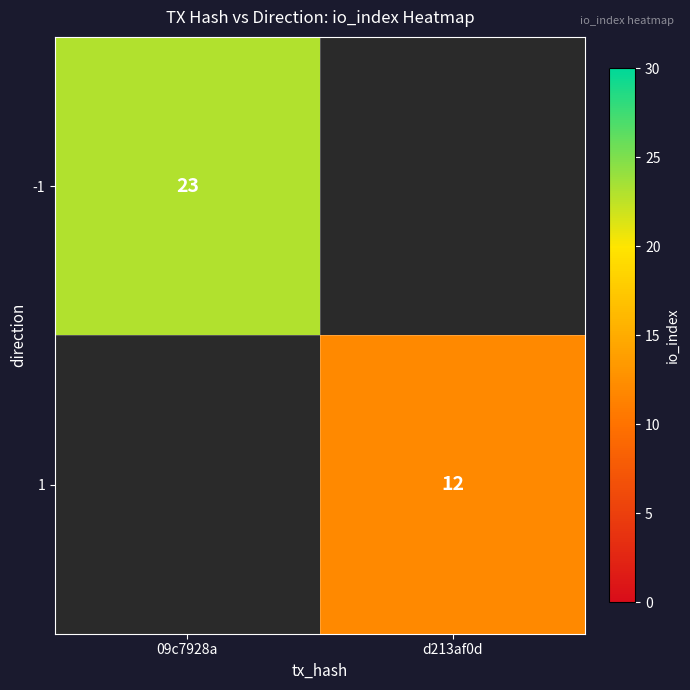

The value of 1 at d213af0d is 12. True or false?

True